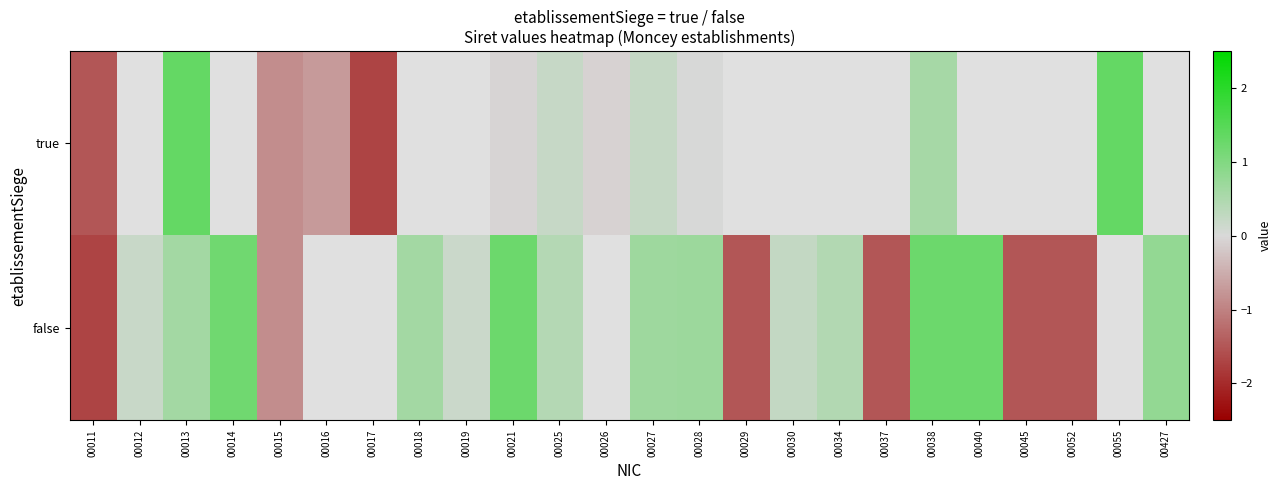

Which category has the highest value in the true series?

00055